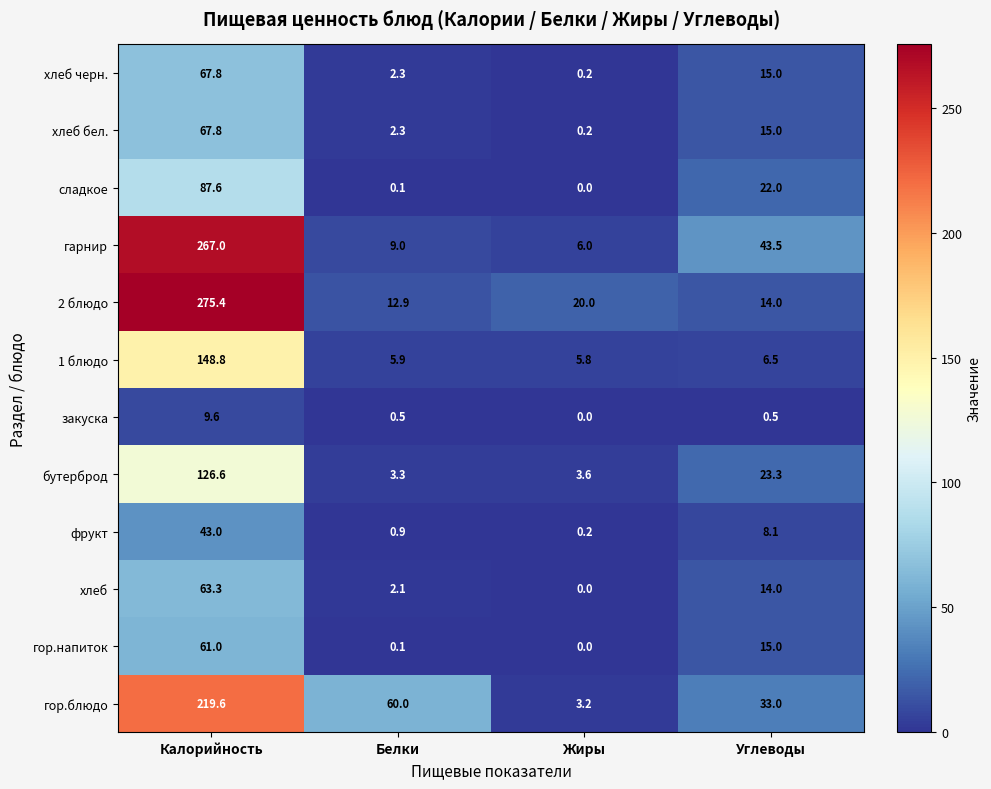

How many values in the 2 блюдо series are below 20?

2